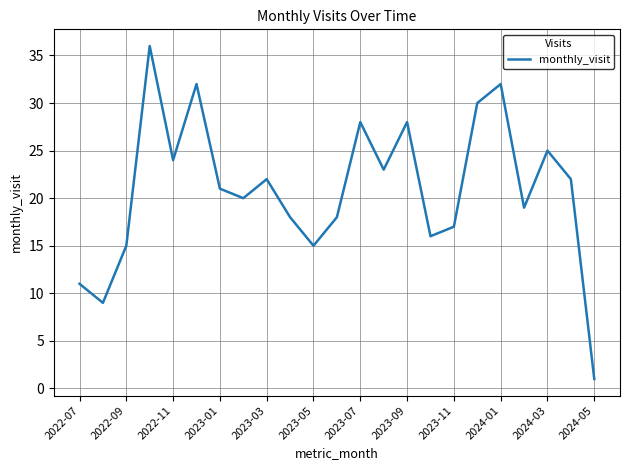

What is the greatest value displayed?

36